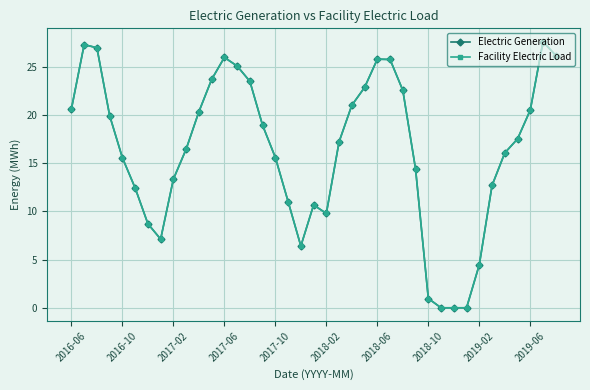

How many interior local peaks does the Facility Electric Load series have?

5